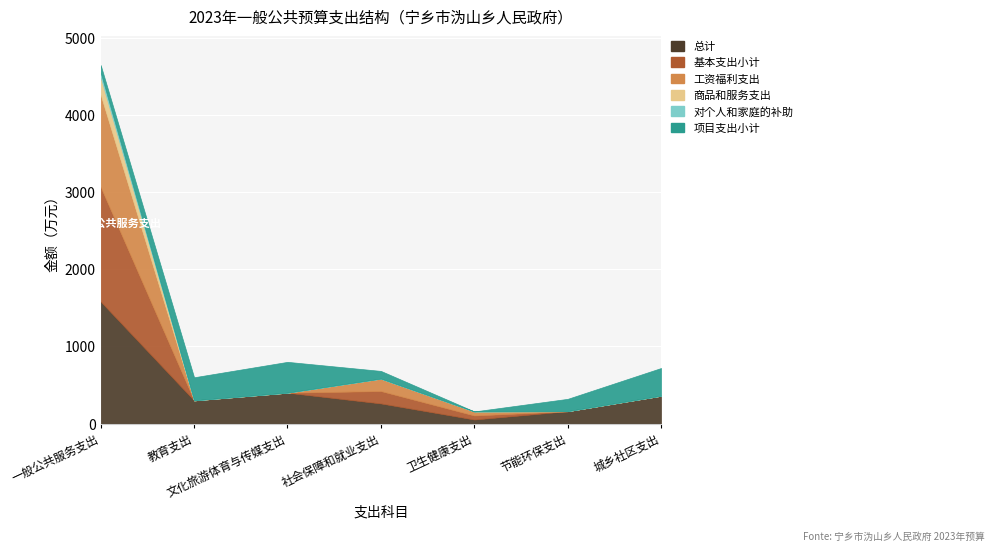

Is it true that 基本支出小计 equals 0.0 at 节能环保支出?

True